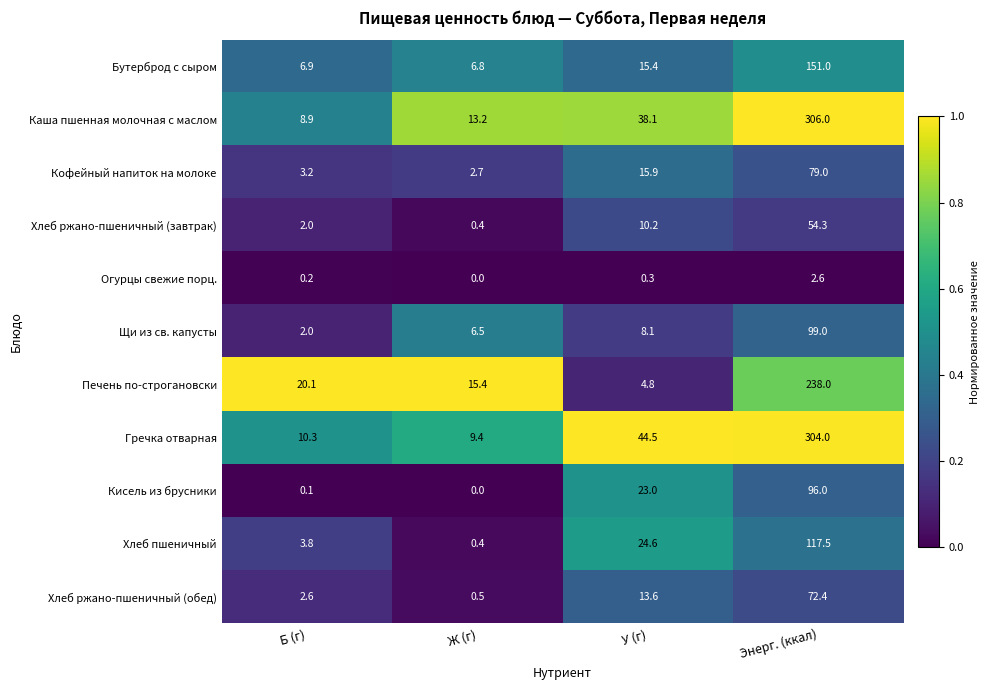

Rank the categories by Огурцы свежие порц. value from lowest to highest.

Ж (г), Б (г), У (г), Энерг. (ккал)